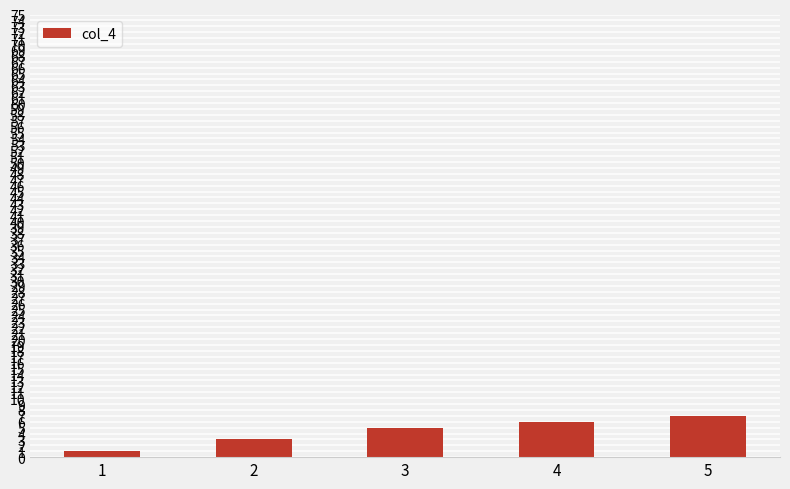

List the labels in order of value, largest first.

5, 4, 3, 2, 1